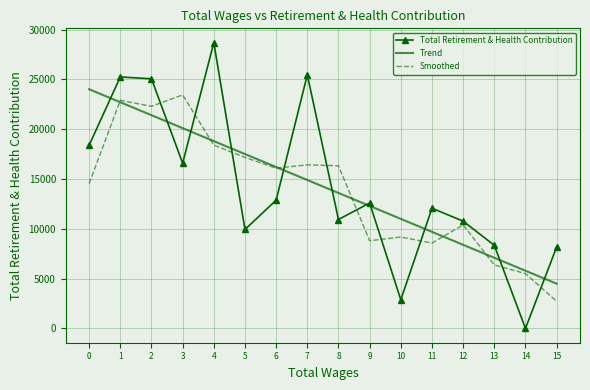

Is the value of Total Retirement & Health Contribution at 2 greater than the value of Trend at 4?

Yes